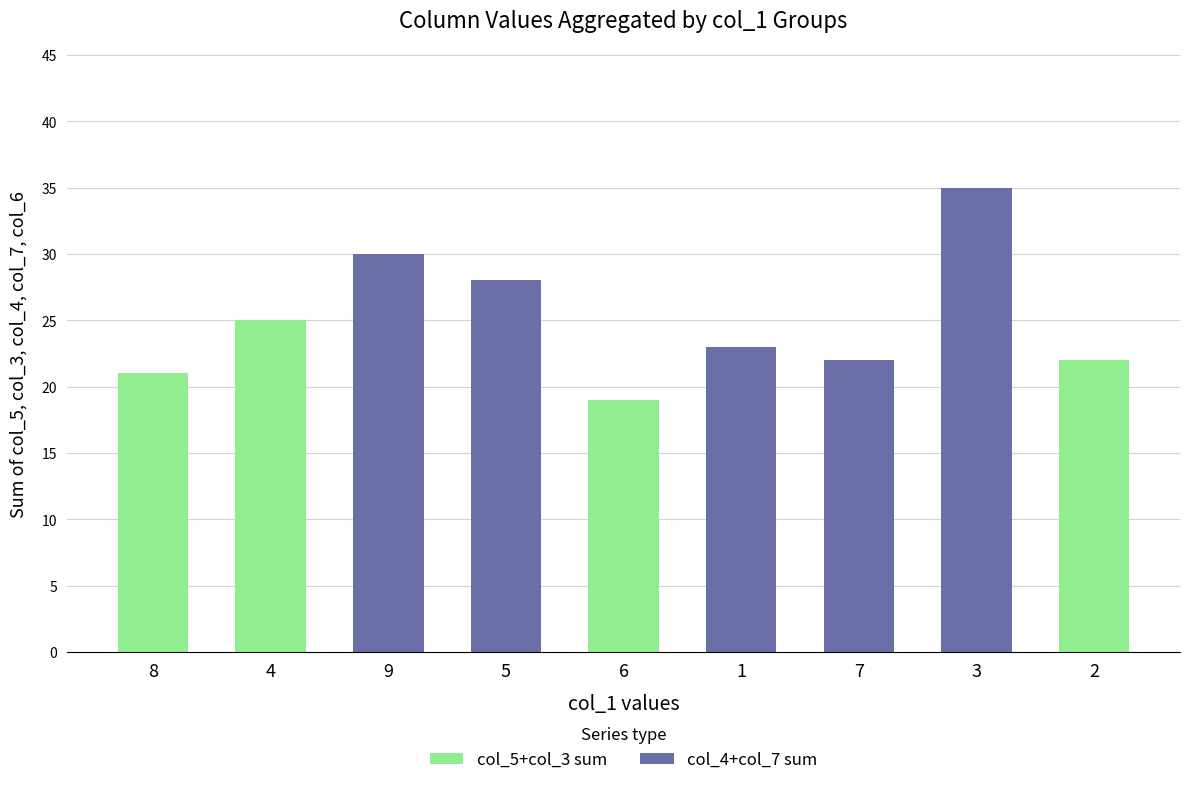

Does the chart contain any negative values?

No